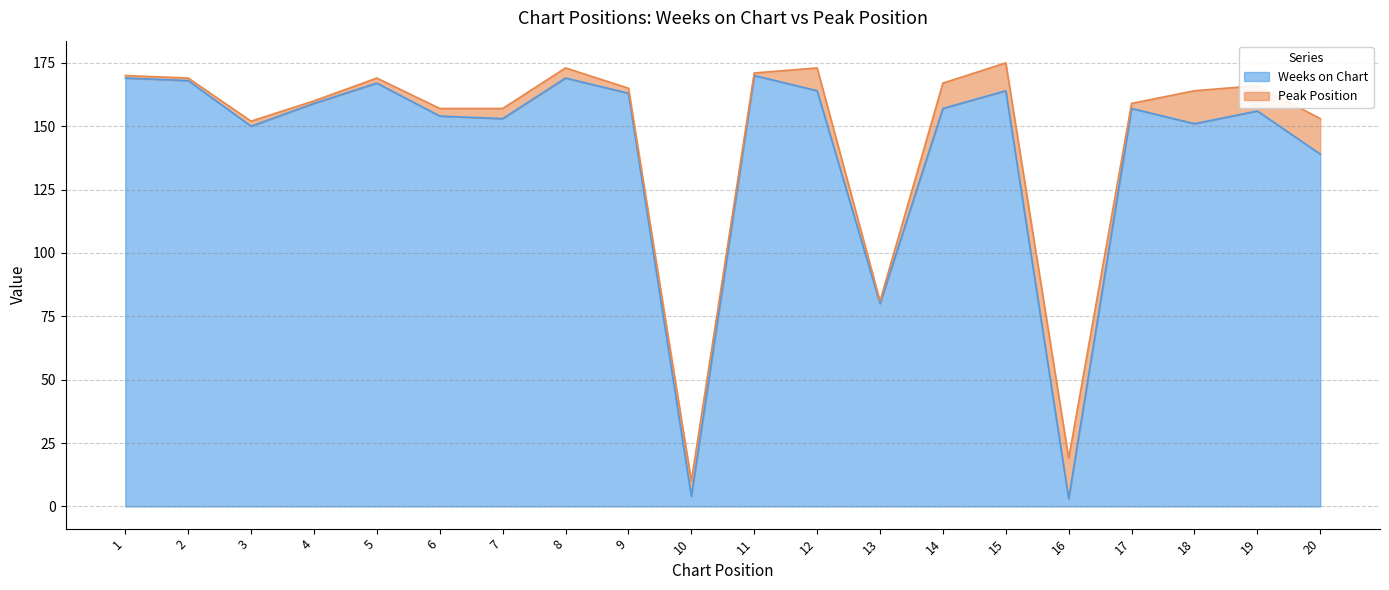

How many values exceed 157?

9